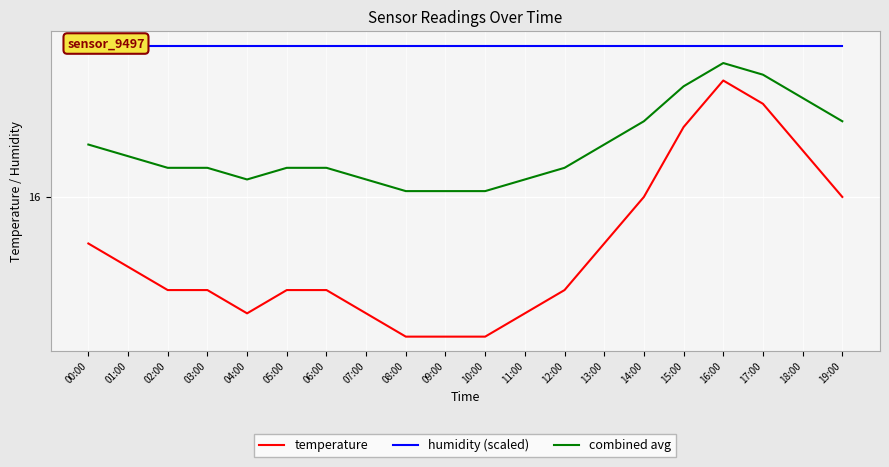

True or false: humidity (scaled) and combined avg intersect in this chart.

False